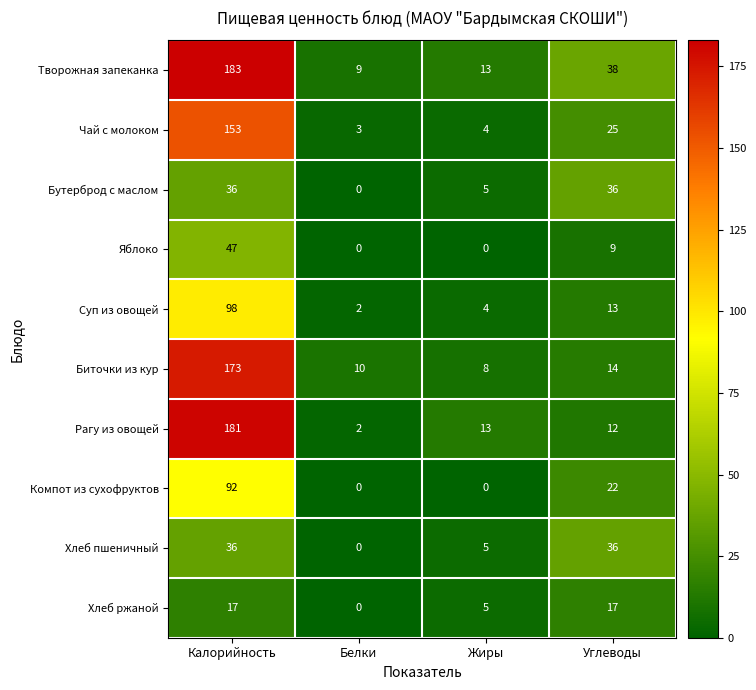

Where is Чай с молоком nearest to the value 78?

Углеводы